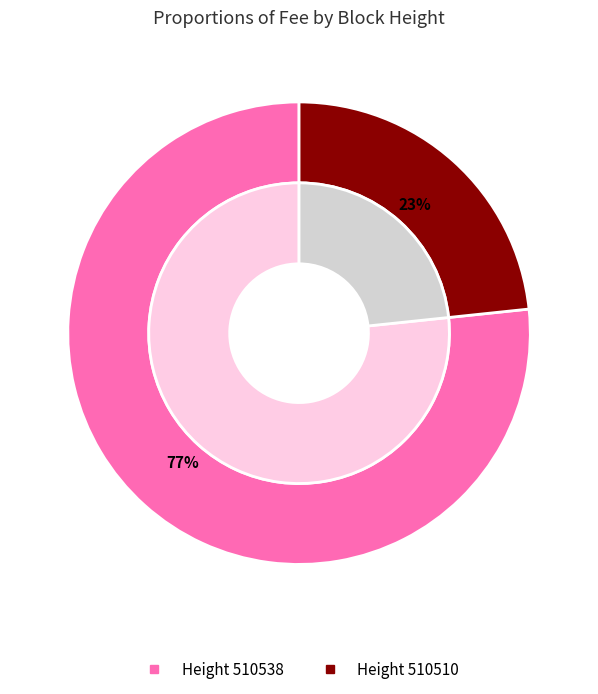

Rank the categories by value from highest to lowest.

510538, 510510